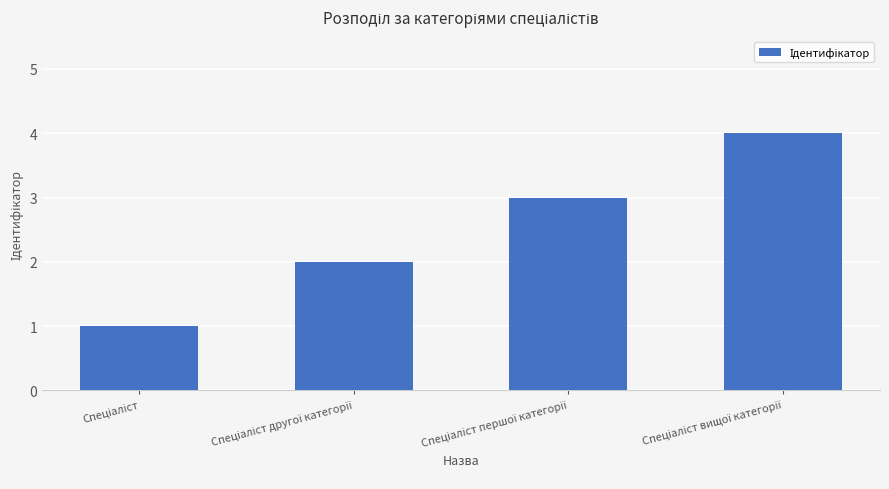

What is the sum of all values?

10